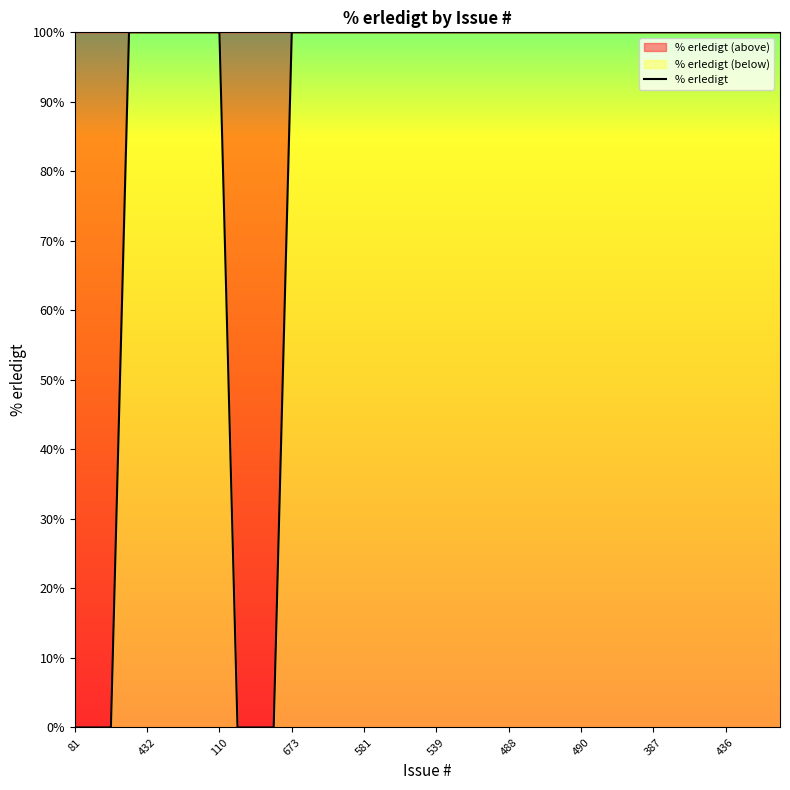

Reading right to left, transcribe all the data shown in this chart.

17=100	402=100	421=100	436=100	437=100	448=100	348=100	387=100	458=100	459=100	486=100	490=100	46=100	468=100	482=100	488=100	518=100	520=100	538=100	539=100	564=100	485=100	580=100	581=100	582=100	583=100	509=100	673=100	698=0	86=0	694=0	110=100	394=100	433=100	395=100	432=100	366=100	78=0	79=0	81=0